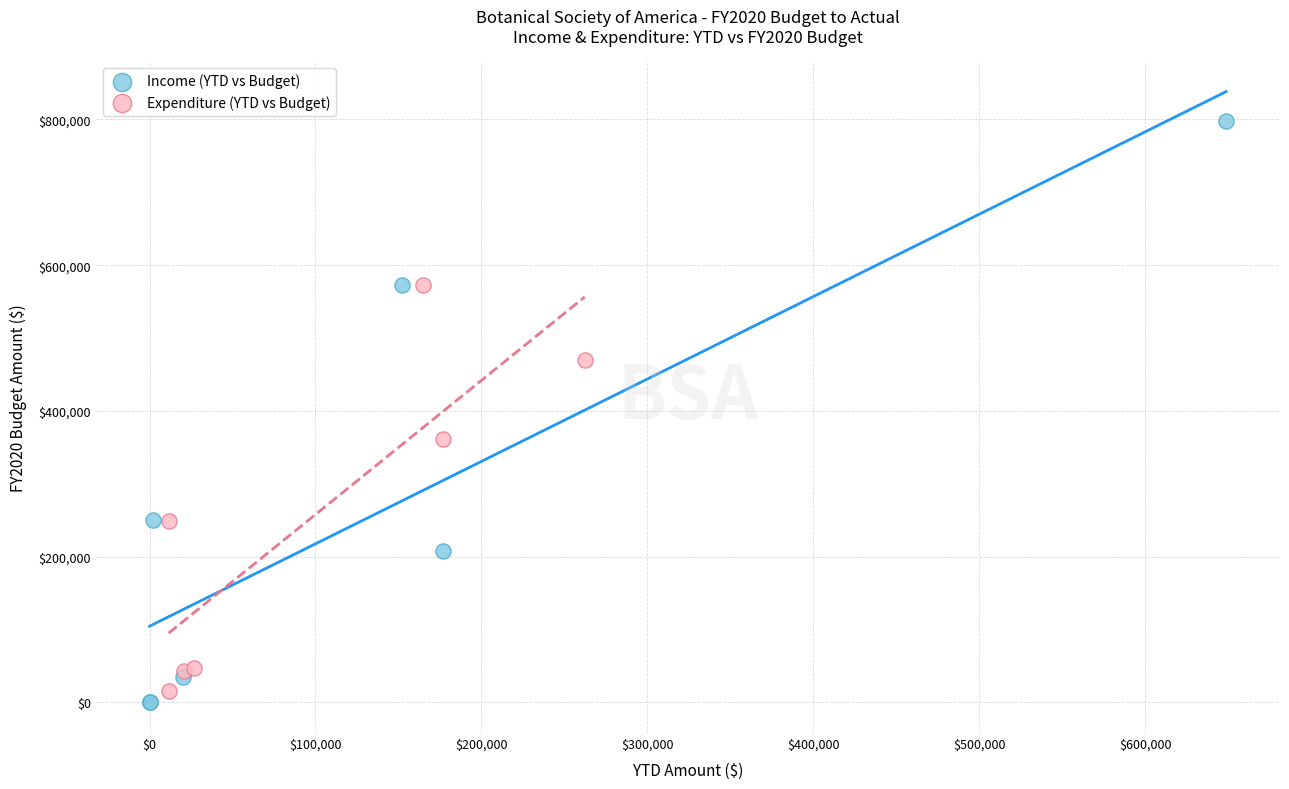

Which series has the largest Y range (max minus min)?

Income (YTD vs Budget)